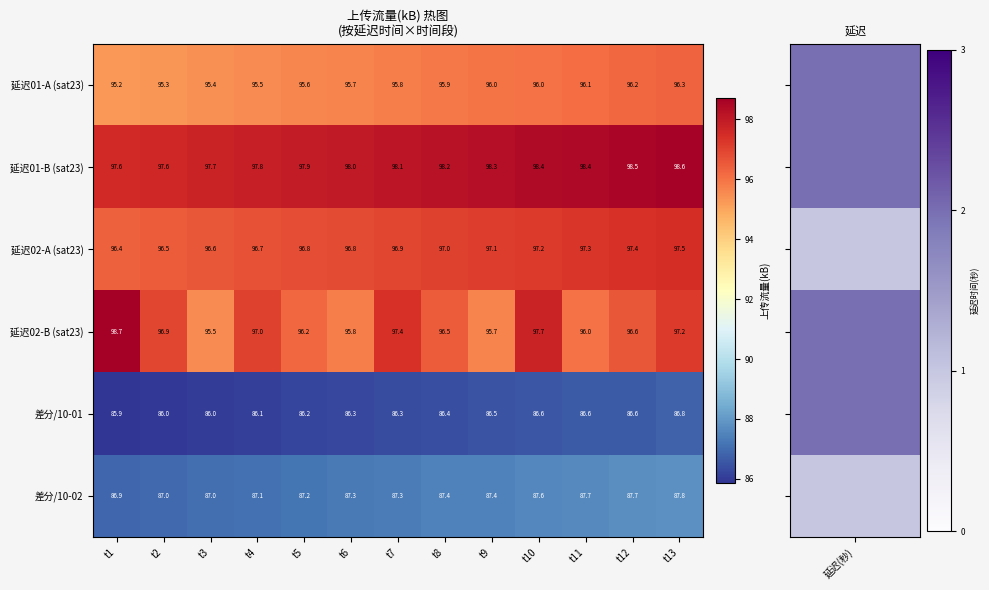

The value of 延迟01-B (sat23) at t4 is 97.8. True or false?

True